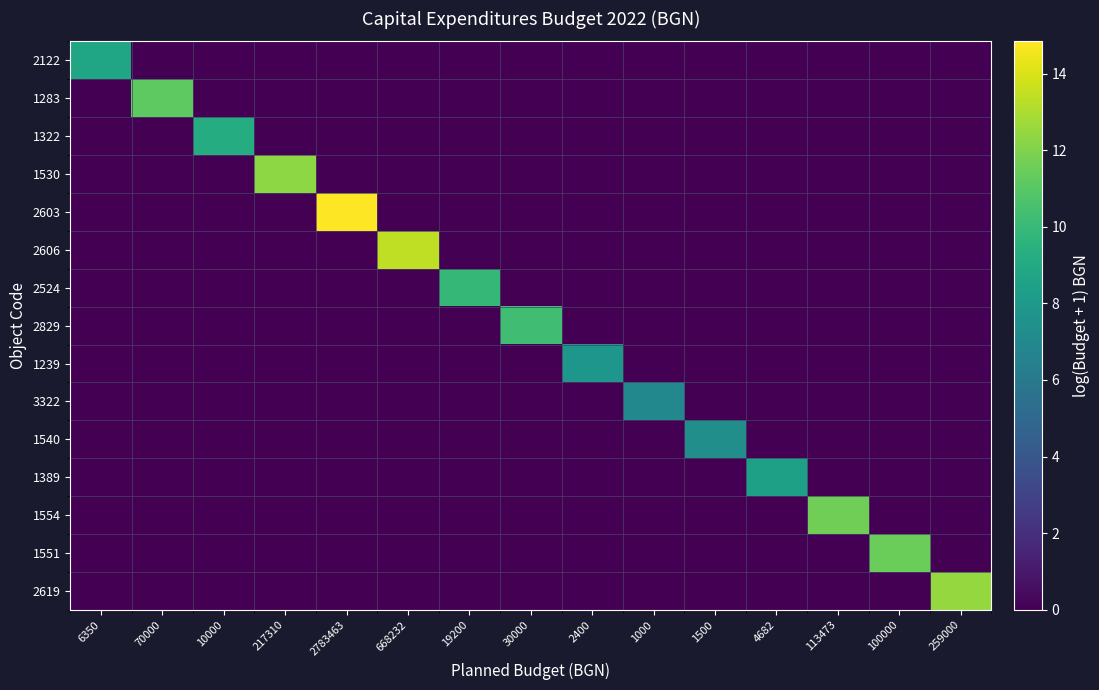

Which series has the largest total across all categories?

2603